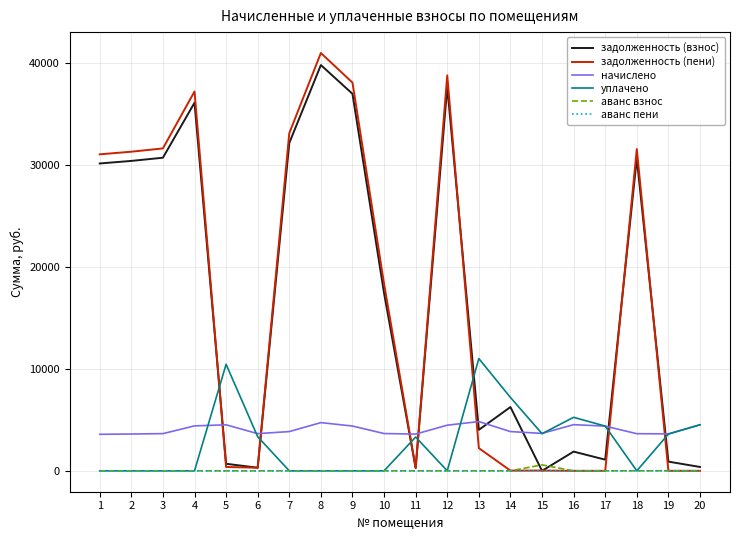

Between 5 and 19, which series saw the biggest shift?

уплачено